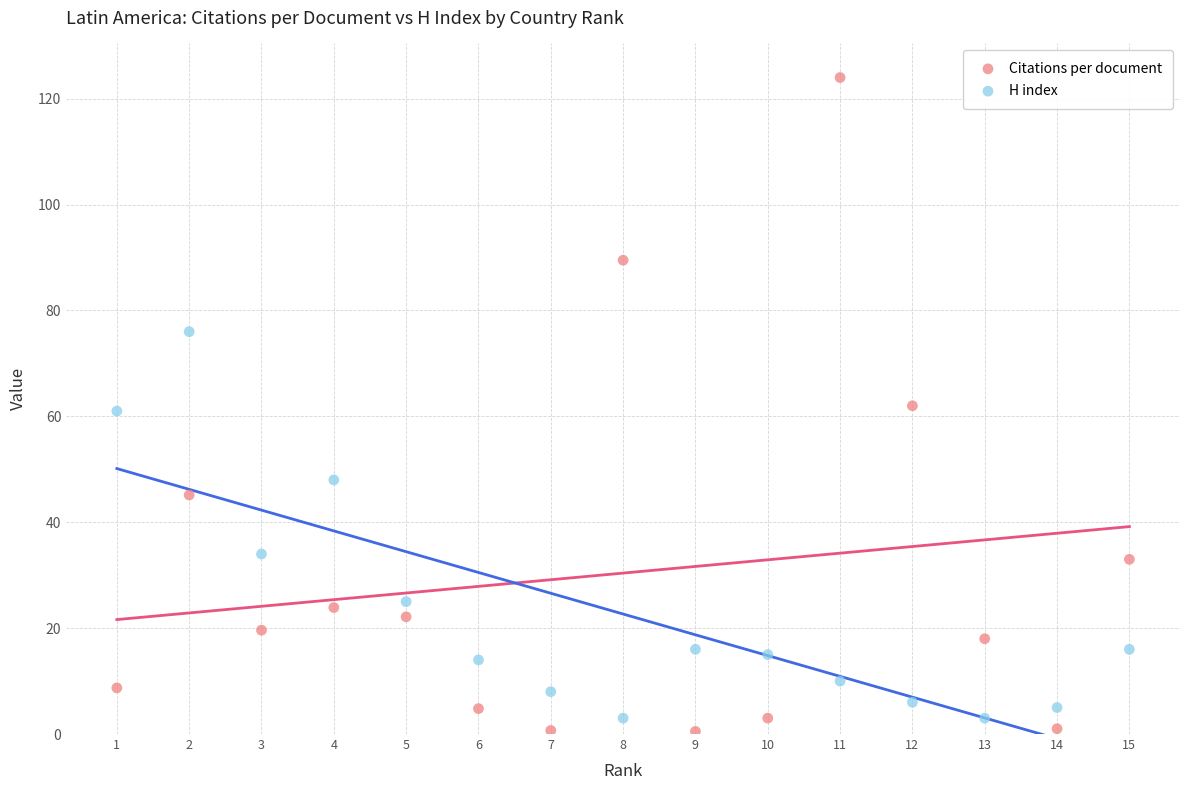

Which series reaches the maximum Y coordinate?

Citations per document